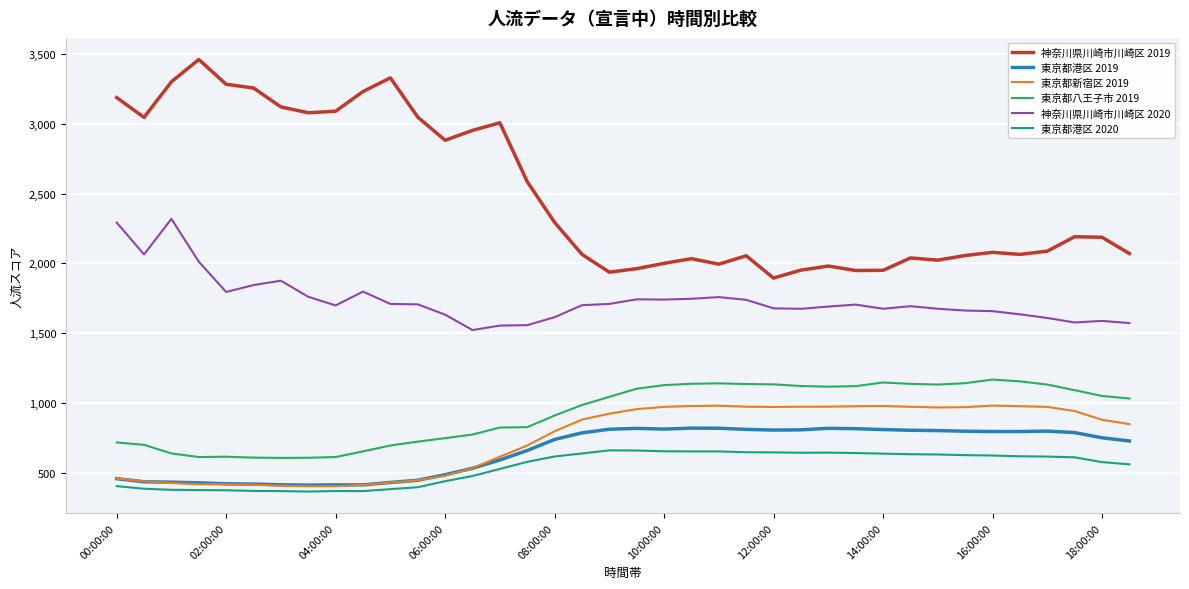

List the series in order of their peak value, lowest first.

東京都港区 2020, 東京都港区 2019, 東京都新宿区 2019, 東京都八王子市 2019, 神奈川県川崎市川崎区 2020, 神奈川県川崎市川崎区 2019